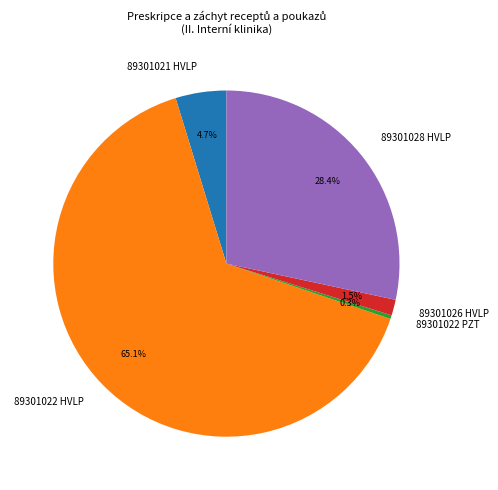

Which slice is the largest?

89301022 HVLP